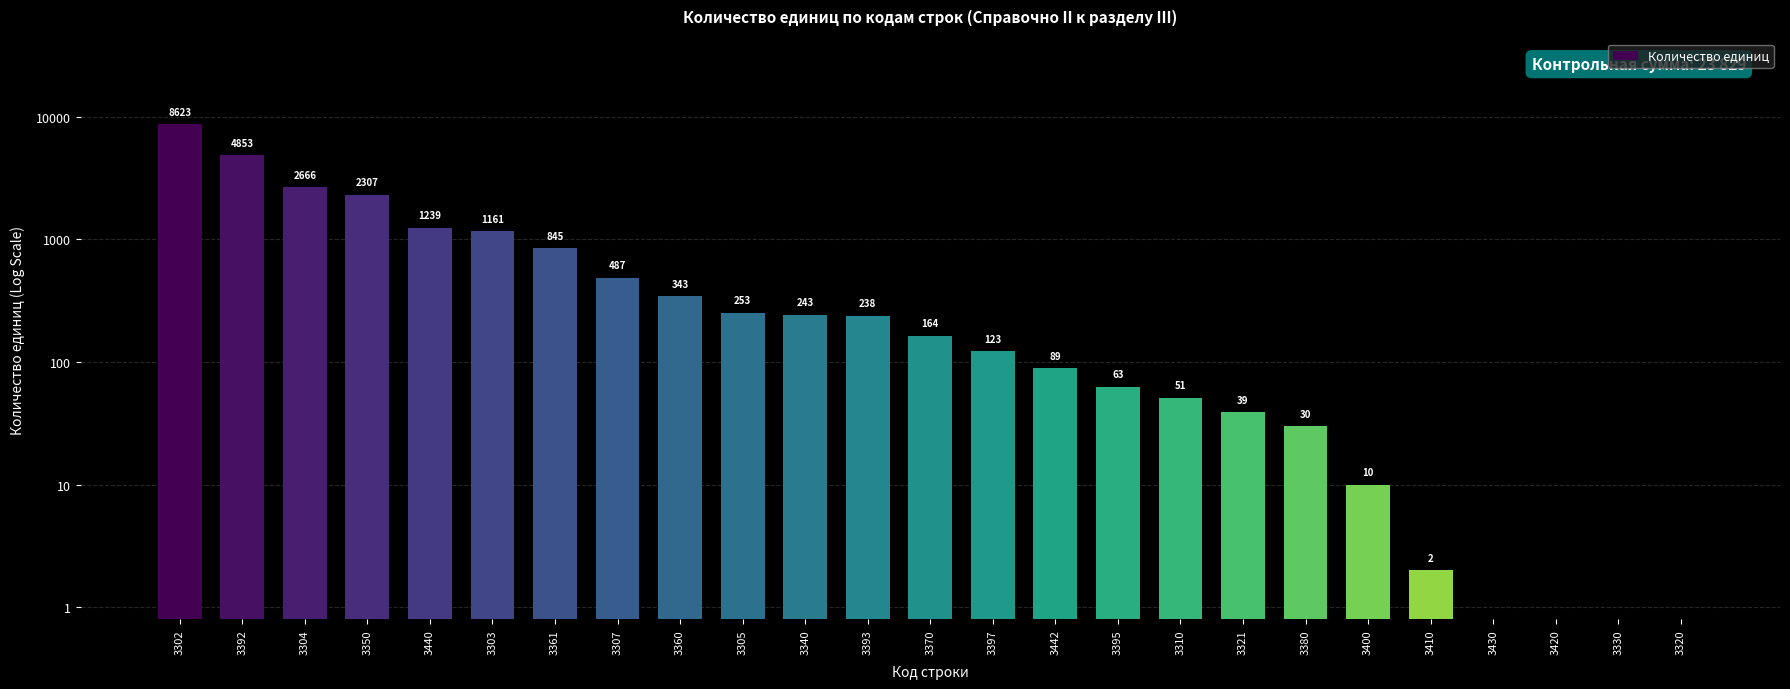

How many bars are there in total?

25